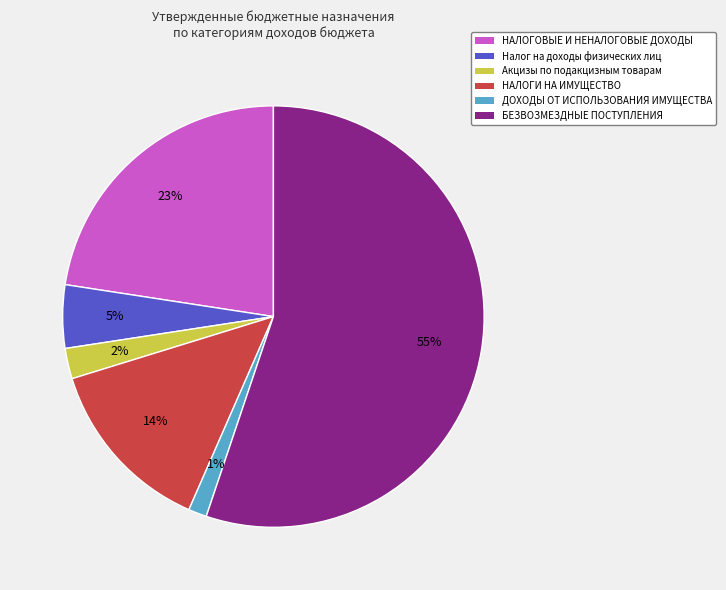

What is the largest slice in the pie chart?

БЕЗВОЗМЕЗДНЫЕ ПОСТУПЛЕНИЯ